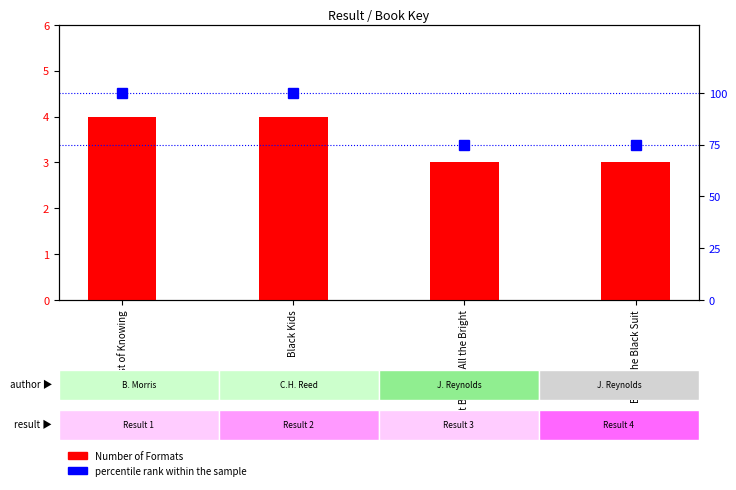

Reading left to right, transcribe all the data shown in this chart.

Number of Formats: Cost of Knowing=4	Black Kids=4	Ain't Burned All the Bright=3	Boy in the Black Suit=3
percentile rank within the sample: Cost of Knowing=100	Black Kids=100	Ain't Burned All the Bright=75	Boy in the Black Suit=75